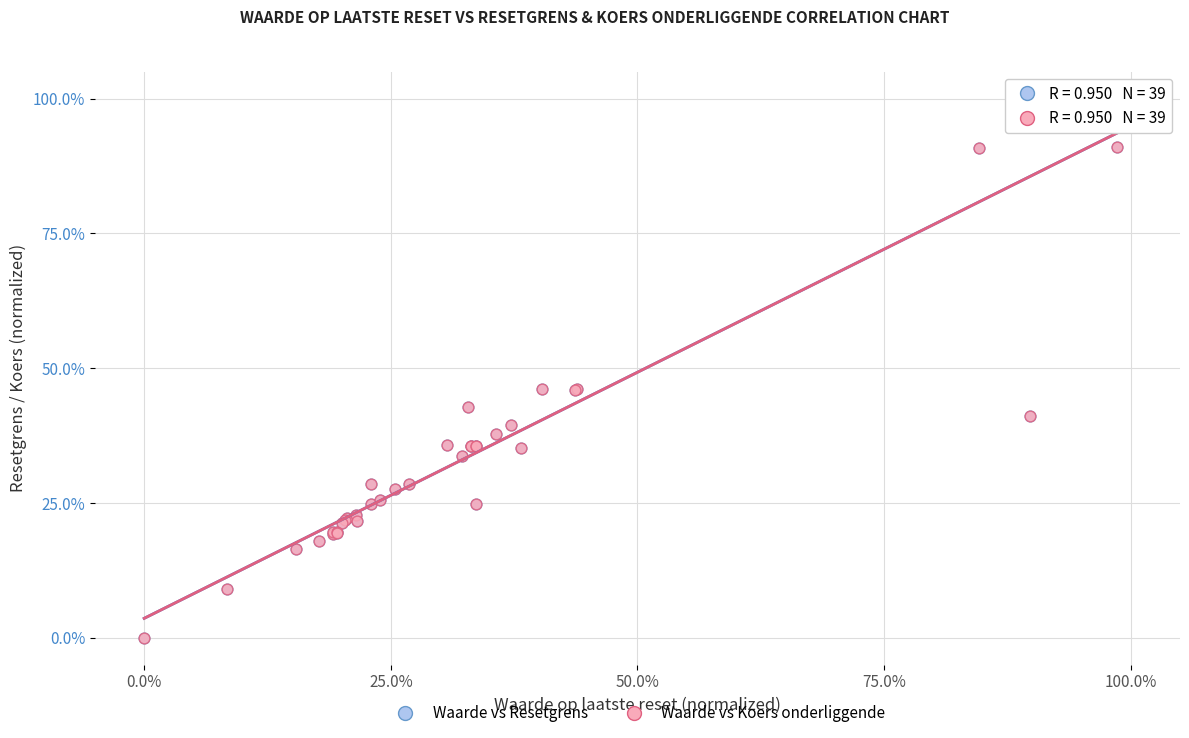

What are all the series names shown in the legend?

Waarde vs Resetgrens, Waarde vs Koers onderliggende